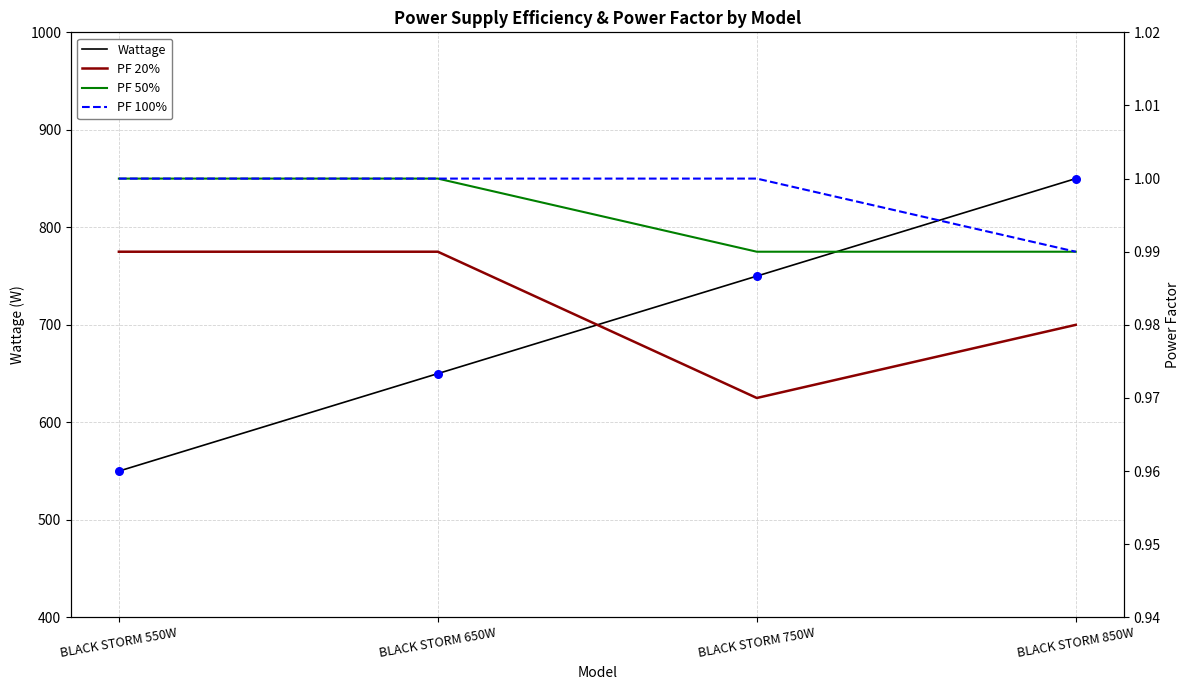

At which category is the sum across all series the highest?

BLACK STORM 850W